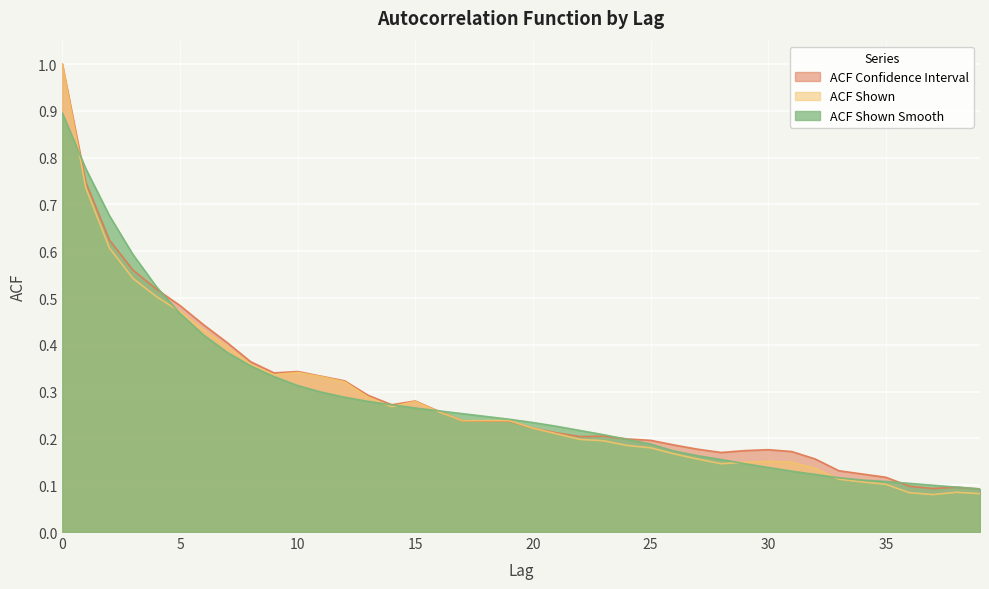

List the series in order of their overall mean, highest first.

acf_li, acf_shown_smooth, acf_shown